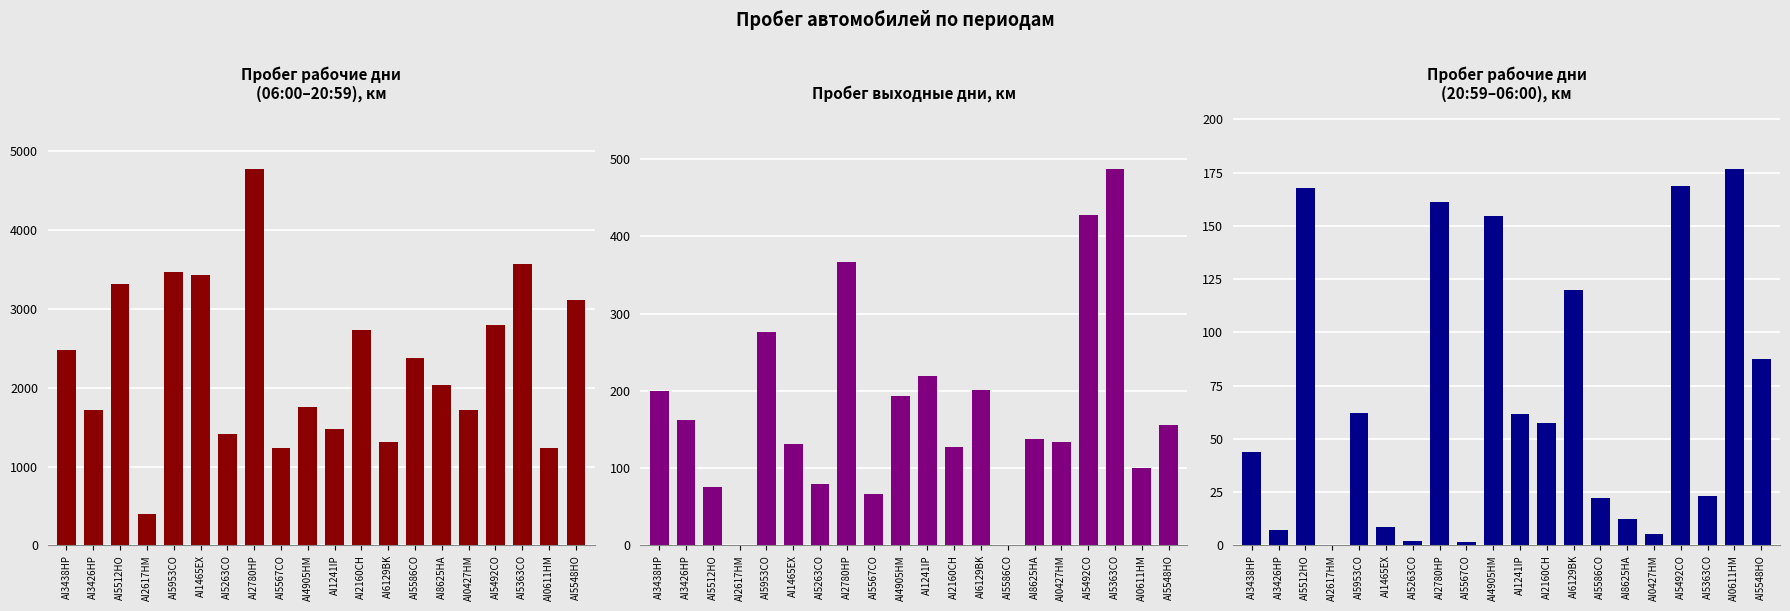

What value does the Пробег выходные дни, км series have at AI5548HO?

155.6